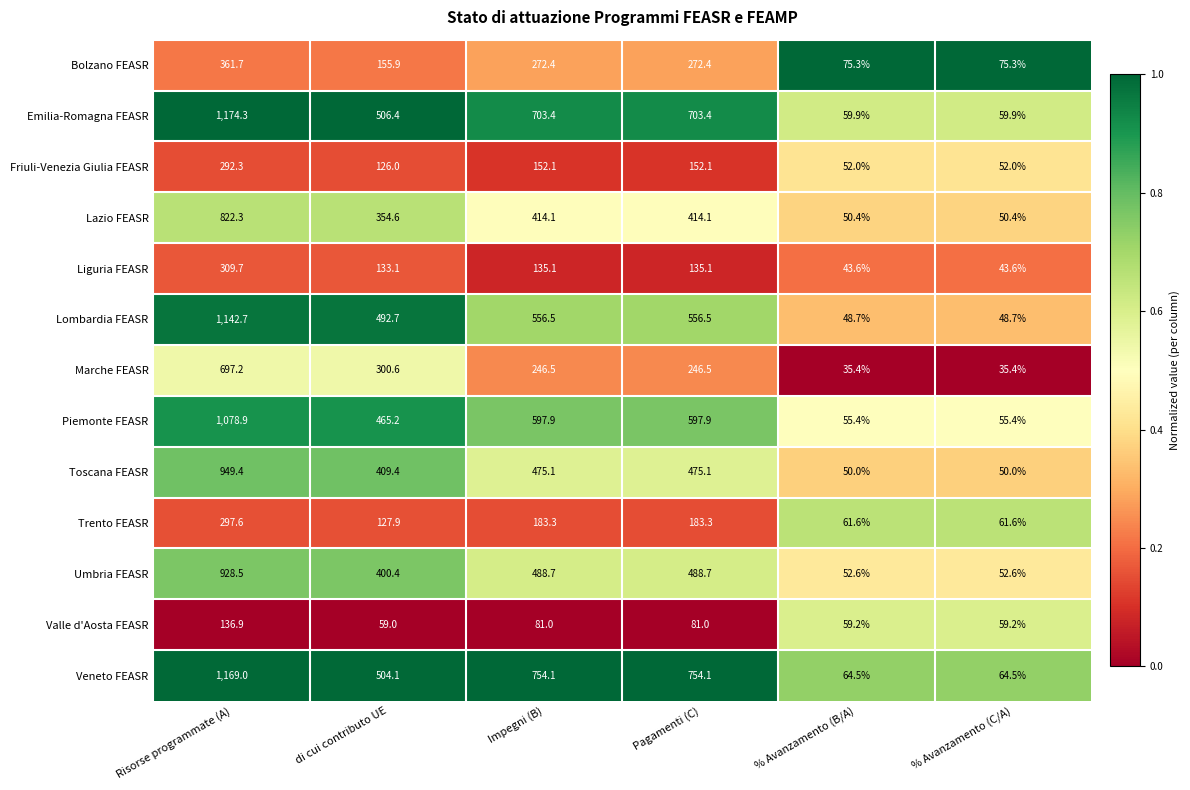

What is the greatest value displayed?

1174.3